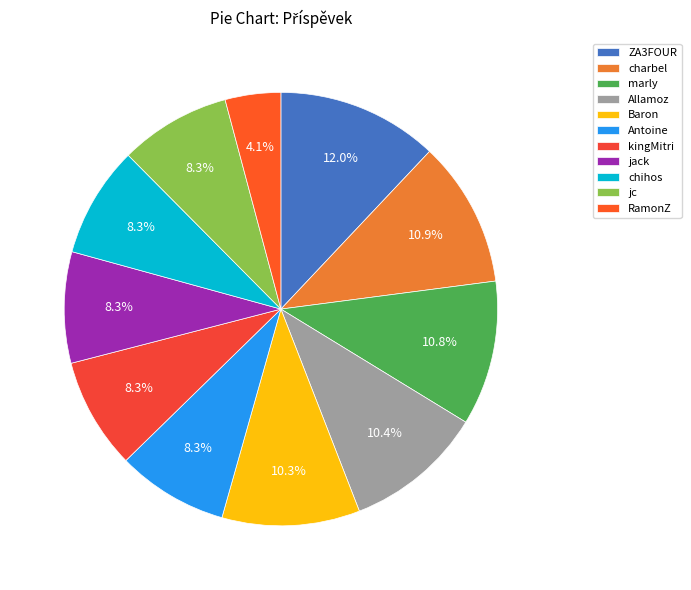

Count the number of slices in the pie.

11